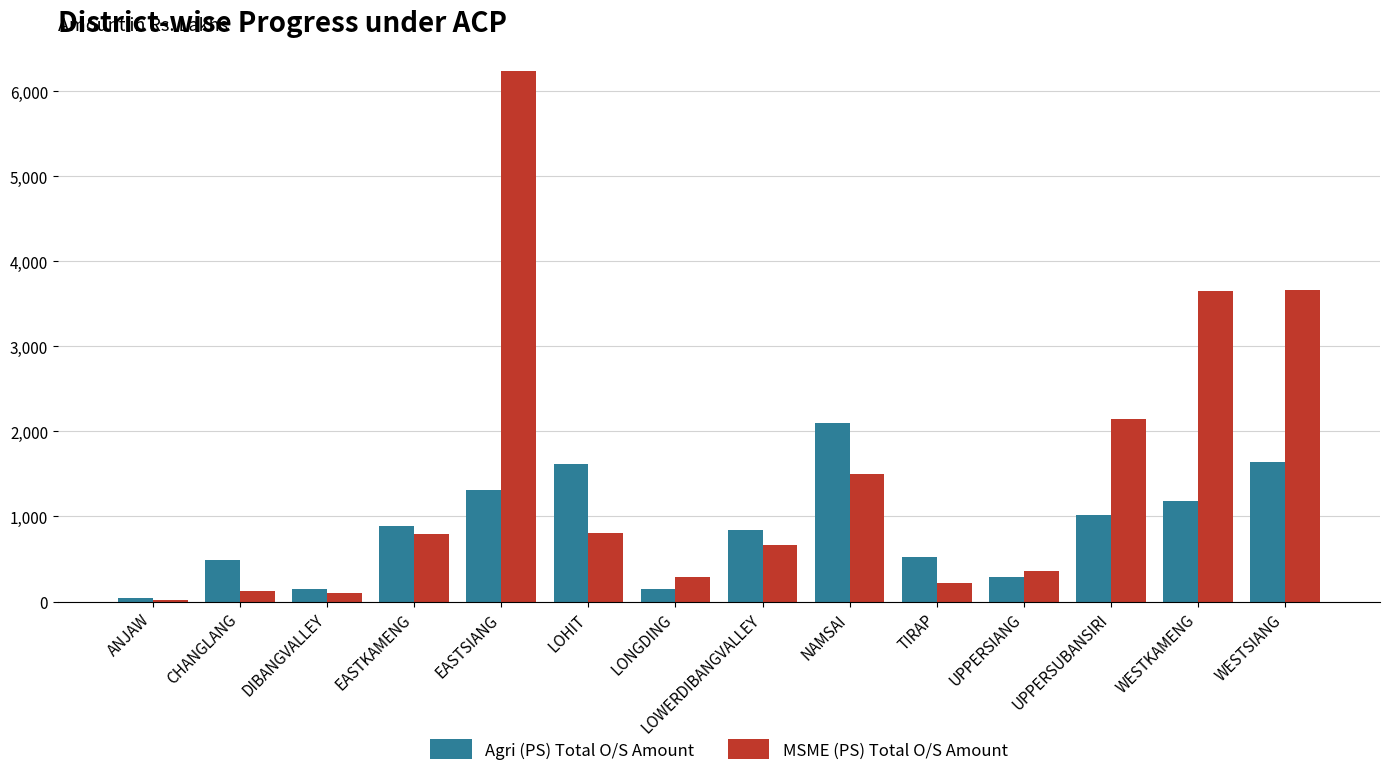

At which category is the sum across all series the highest?

EASTSIANG